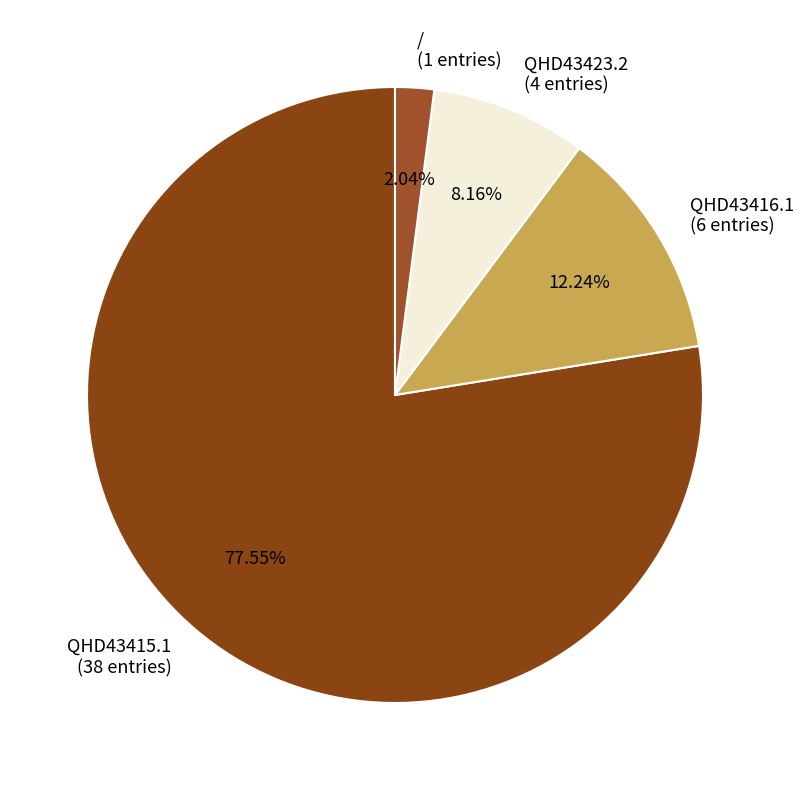

Which category has the biggest portion of the pie?

QHD43415.1